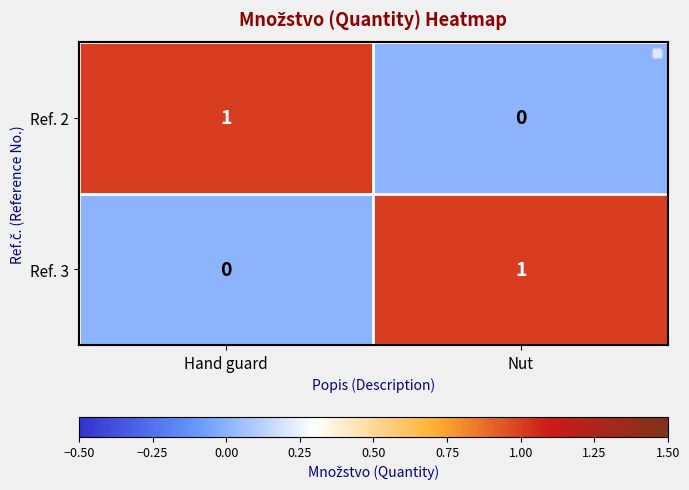

At which label is Ref. 3 closest to 0?

Hand guard